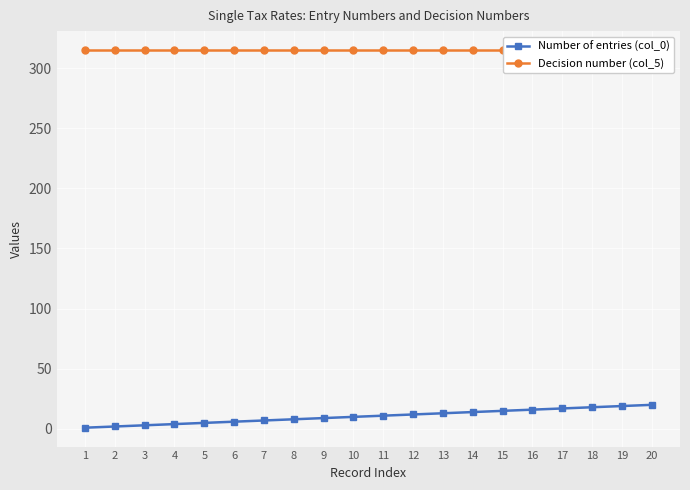

How many lines are shown in the chart?

2